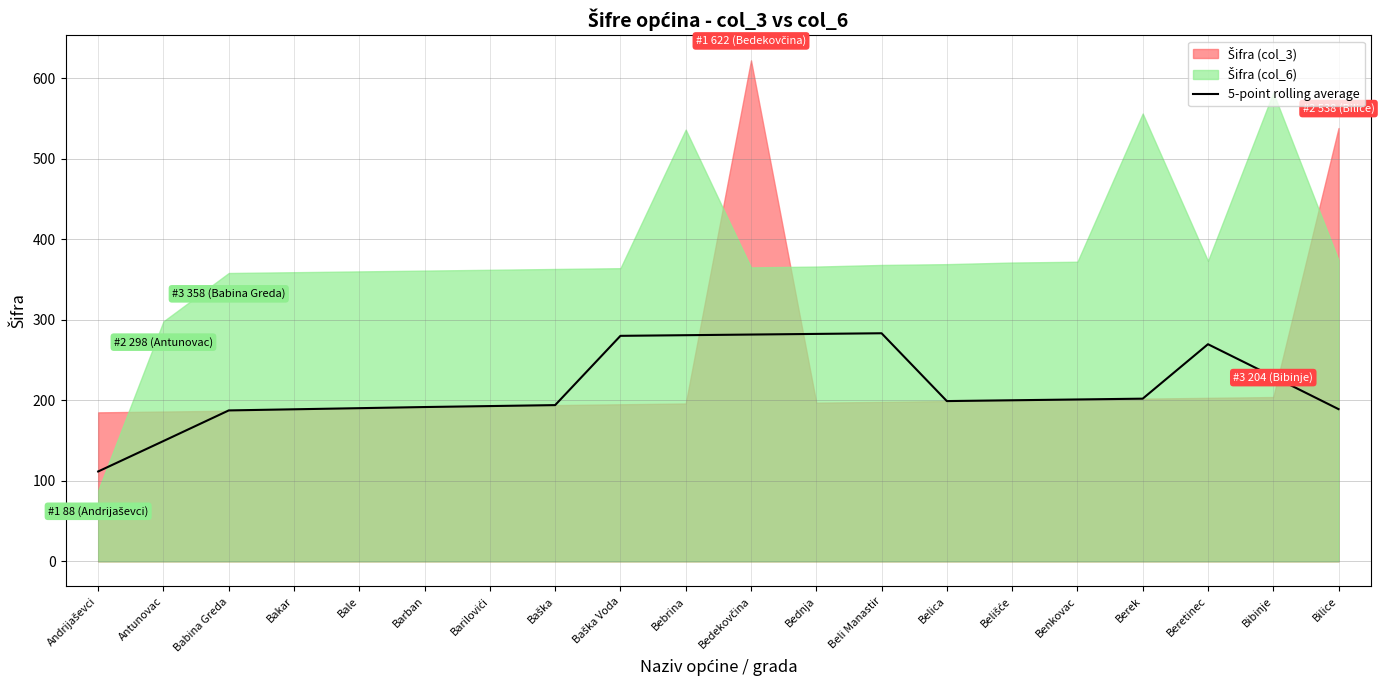

The 5-point rolling average series shows 98.6 at Berek. True or false?

False